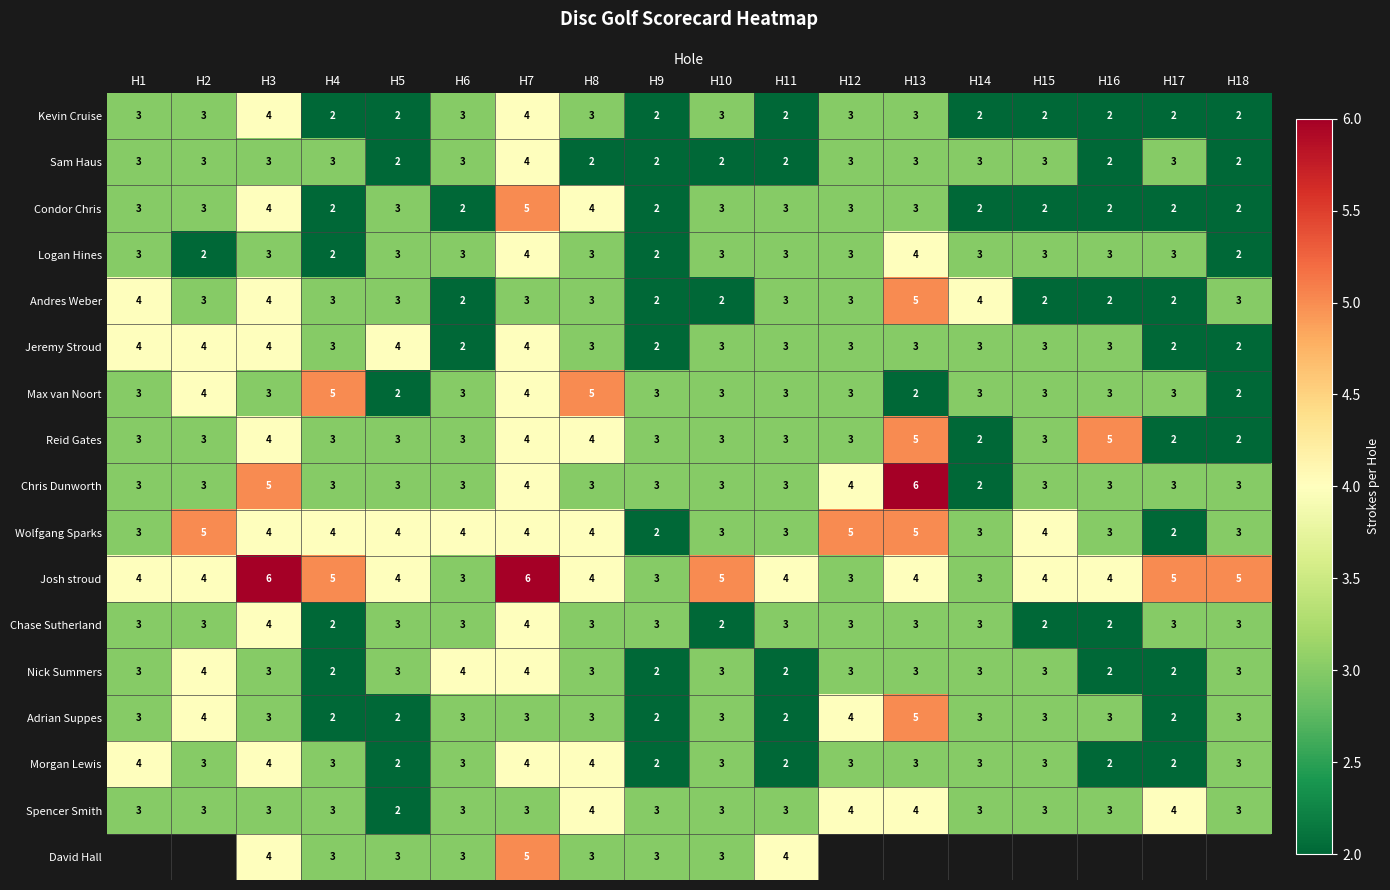

Between H4 and H7, which series saw the biggest shift?

Condor Chris